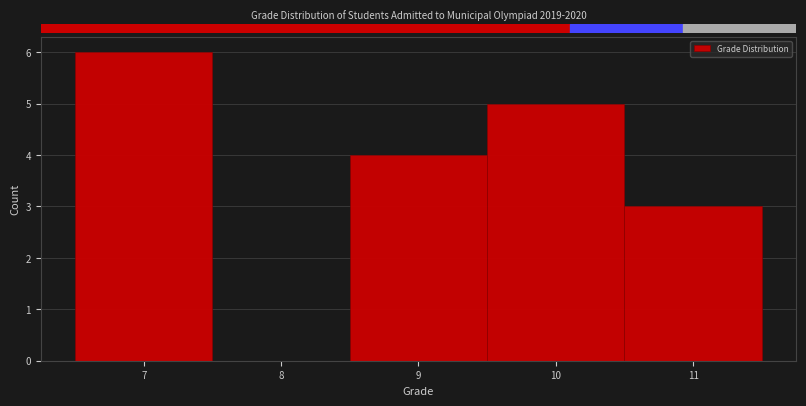

Over which range of the x-axis is the bar tallest?

6.5 to 7.5